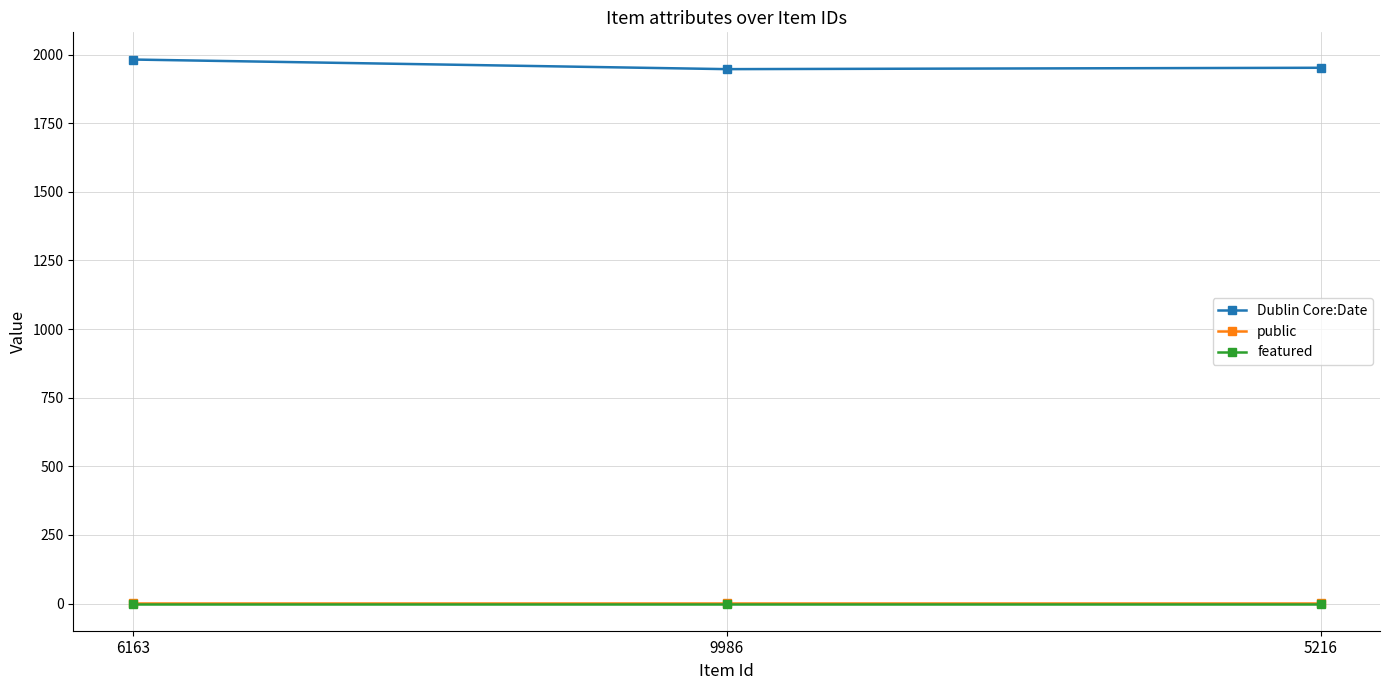

What is the value of the Dublin Core:Date point at the 2nd from the left?

1947